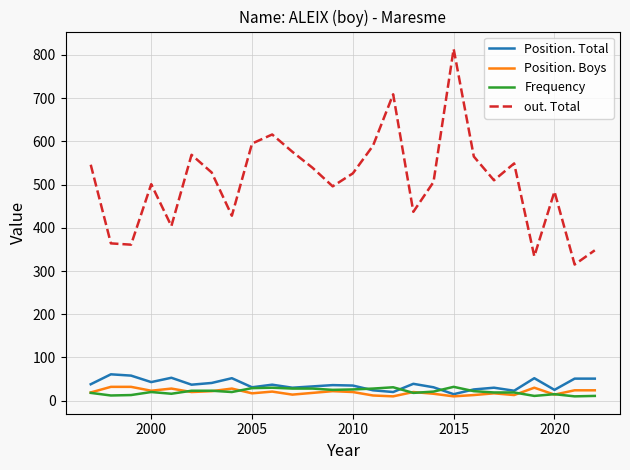

True or false: out. Total and Position. Total cross at least once.

False